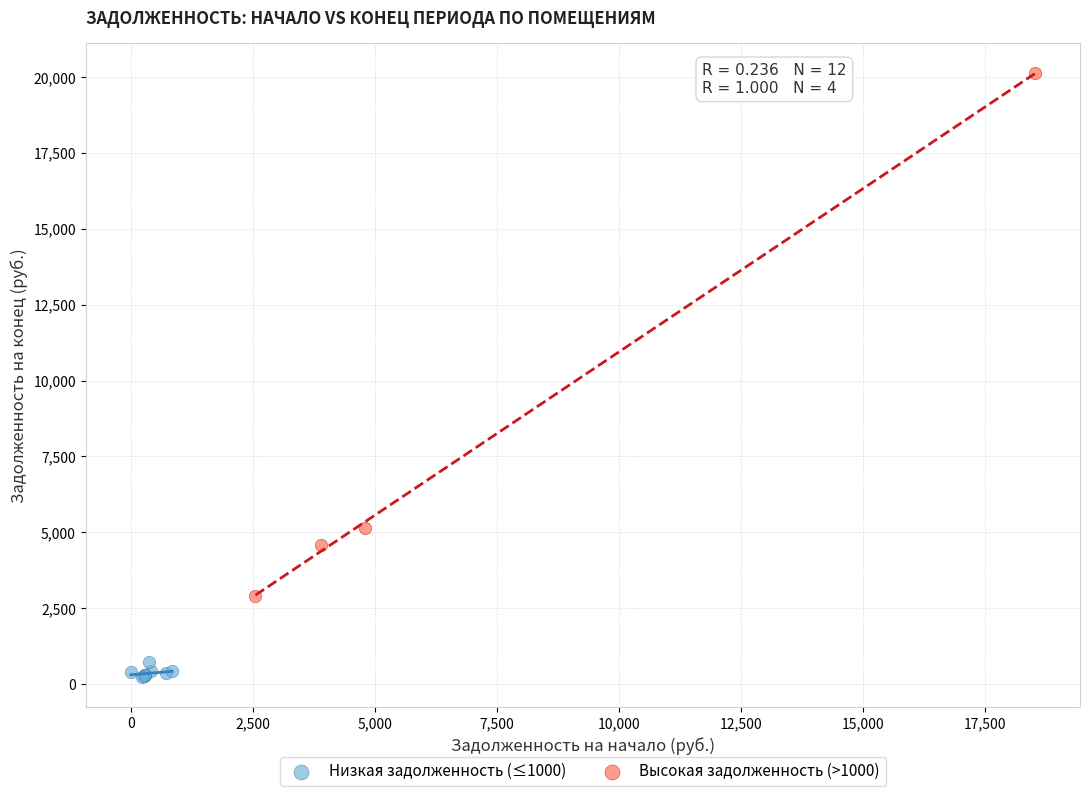

Which series has the widest spread of Y values?

Высокая задолженность (>1000)